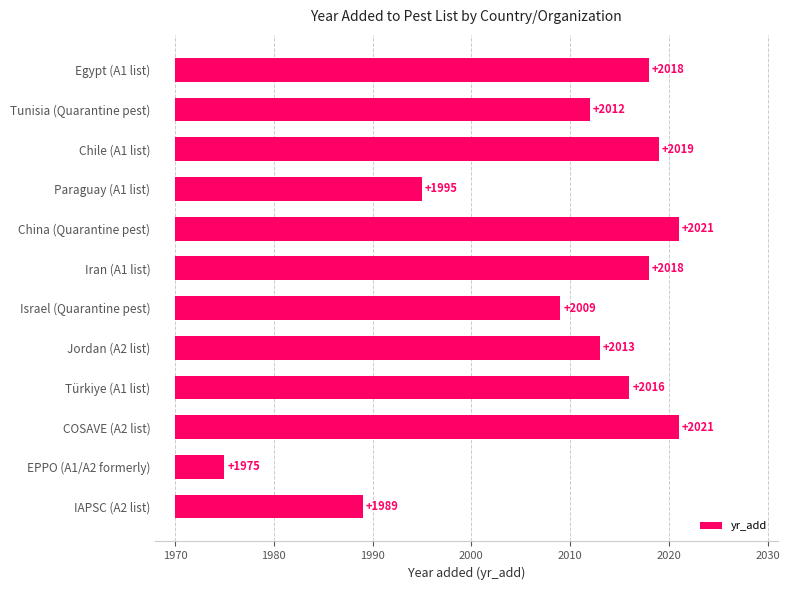

How many distinct data groups are displayed?

1